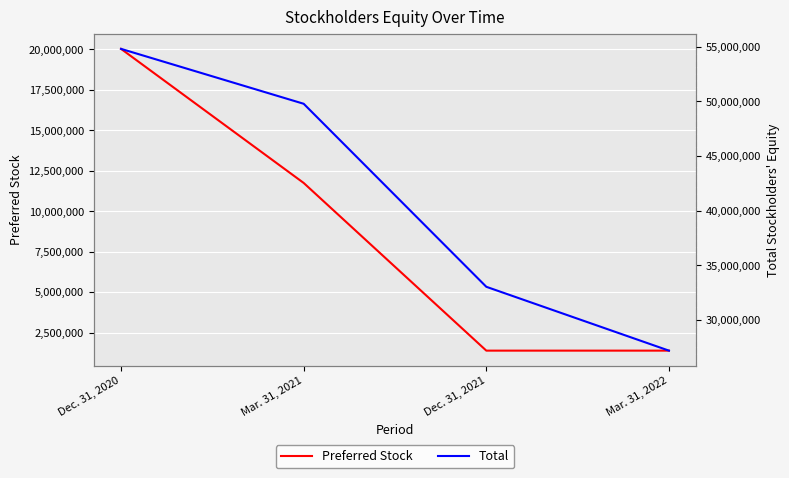

How many distinct data groups are displayed?

2